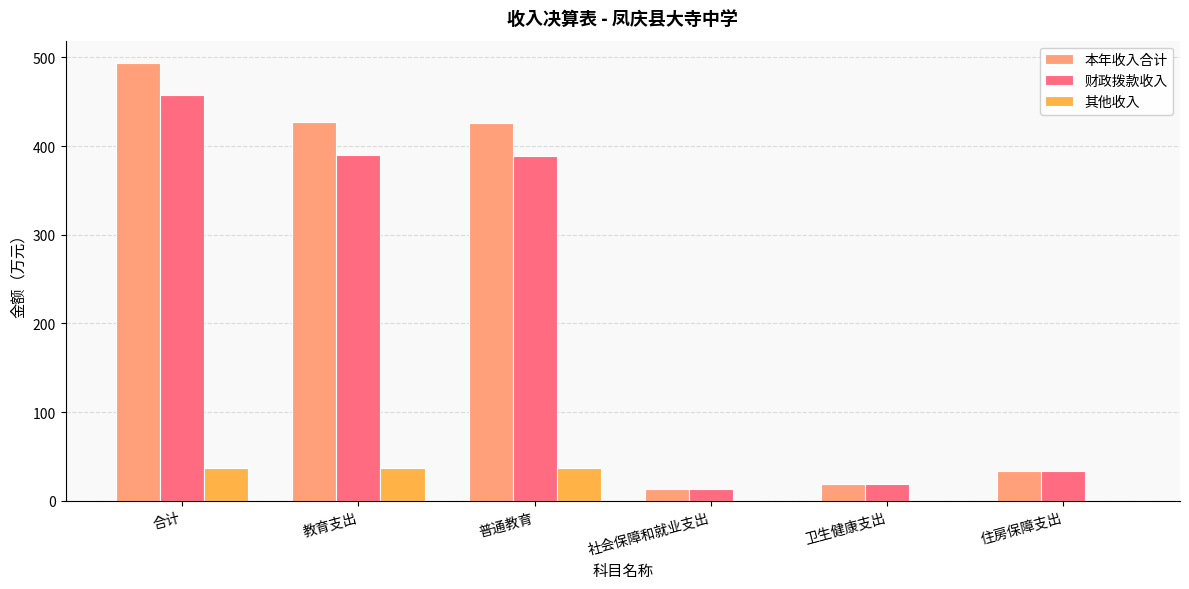

Where does the 其他收入 series first go above 36?

合计